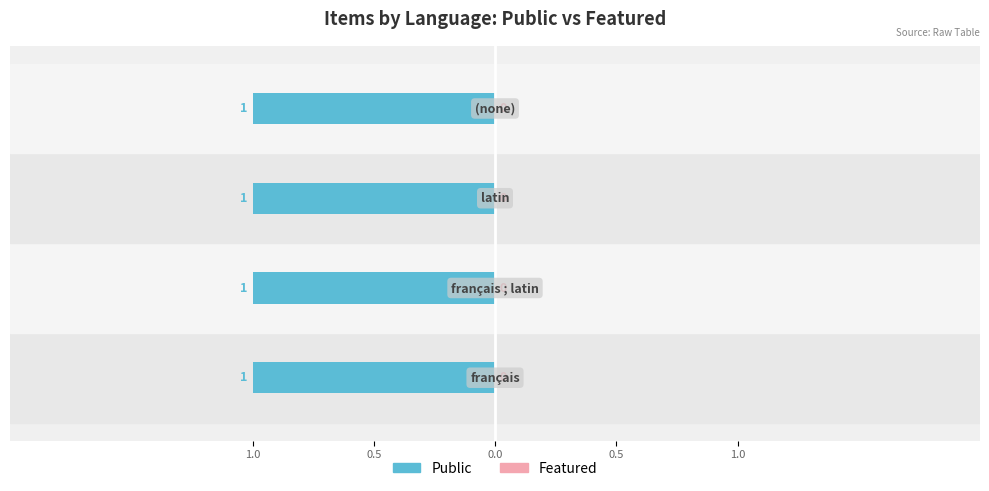

Between latin and , which series saw the biggest shift?

public